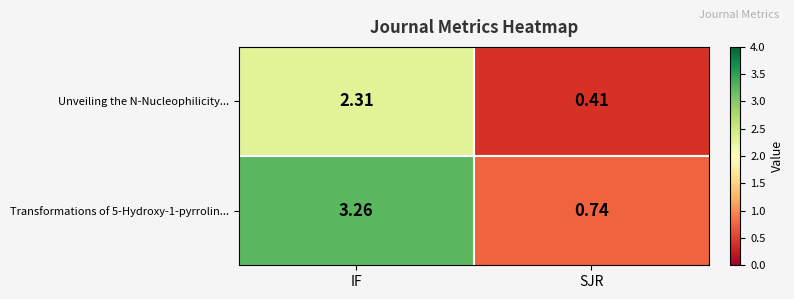

Where does the Transformations of 5-Hydroxy-1-pyrrolin... series first go above 3?

IF